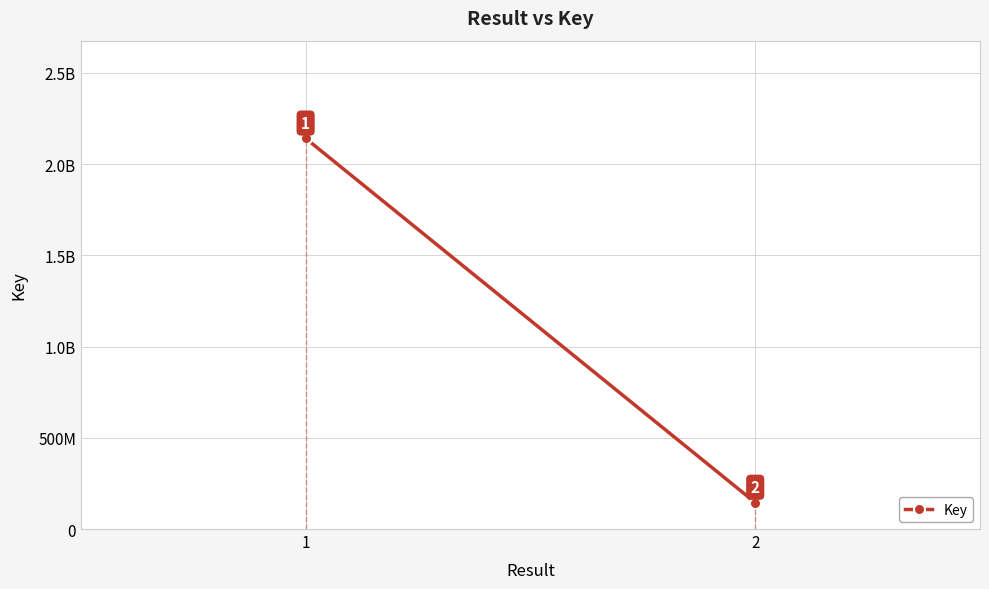

Reading left to right, transcribe all the data shown in this chart.

1=2140791023	2=145077018